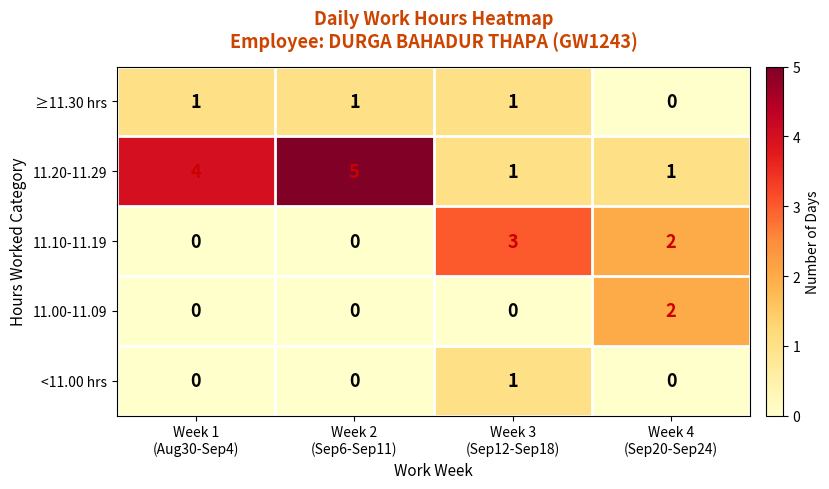

At how many categories does at least one series exceed 0?

4